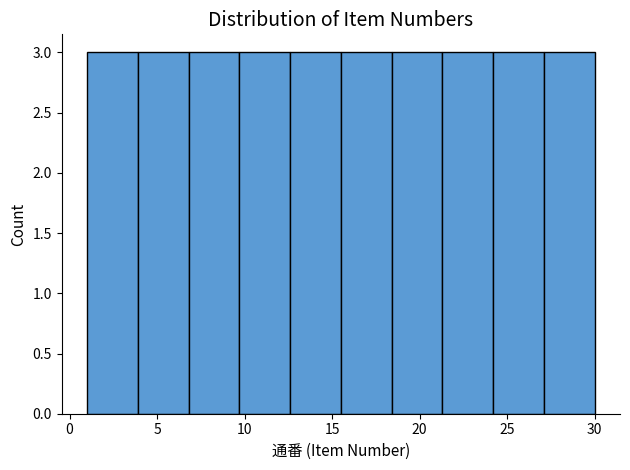

Reading left to right, transcribe this chart: for each bar, give the range it covers on the x-axis and its height. Neither the bar edges nor the heights are printed on the chart, so give them approximately, as read against the axes.

1.0 to 3.9: 3
3.9 to 6.8: 3
6.8 to 9.7: 3
9.7 to 12.6: 3
12.6 to 15.5: 3
15.5 to 18.4: 3
18.4 to 21.3: 3
21.3 to 24.2: 3
24.2 to 27.1: 3
27.1 to 30.0: 3